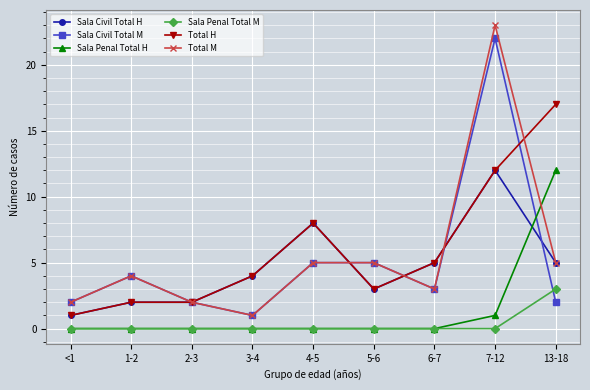

What is the difference between the maximum and minimum values in the Sala Penal Total H series?

12